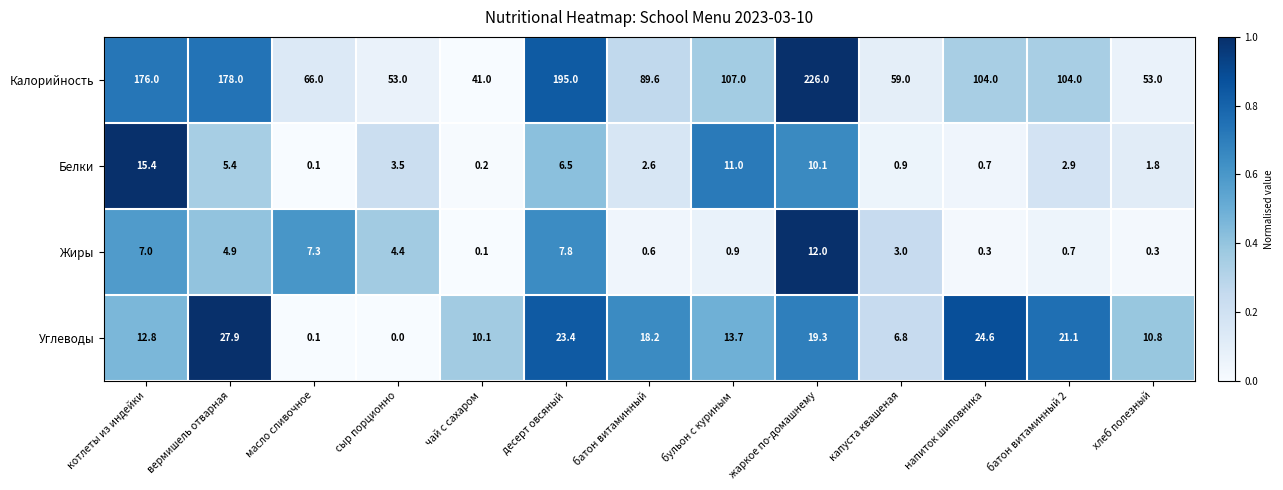

What is the difference between the highest and lowest values at батон витаминный 2?

103.3